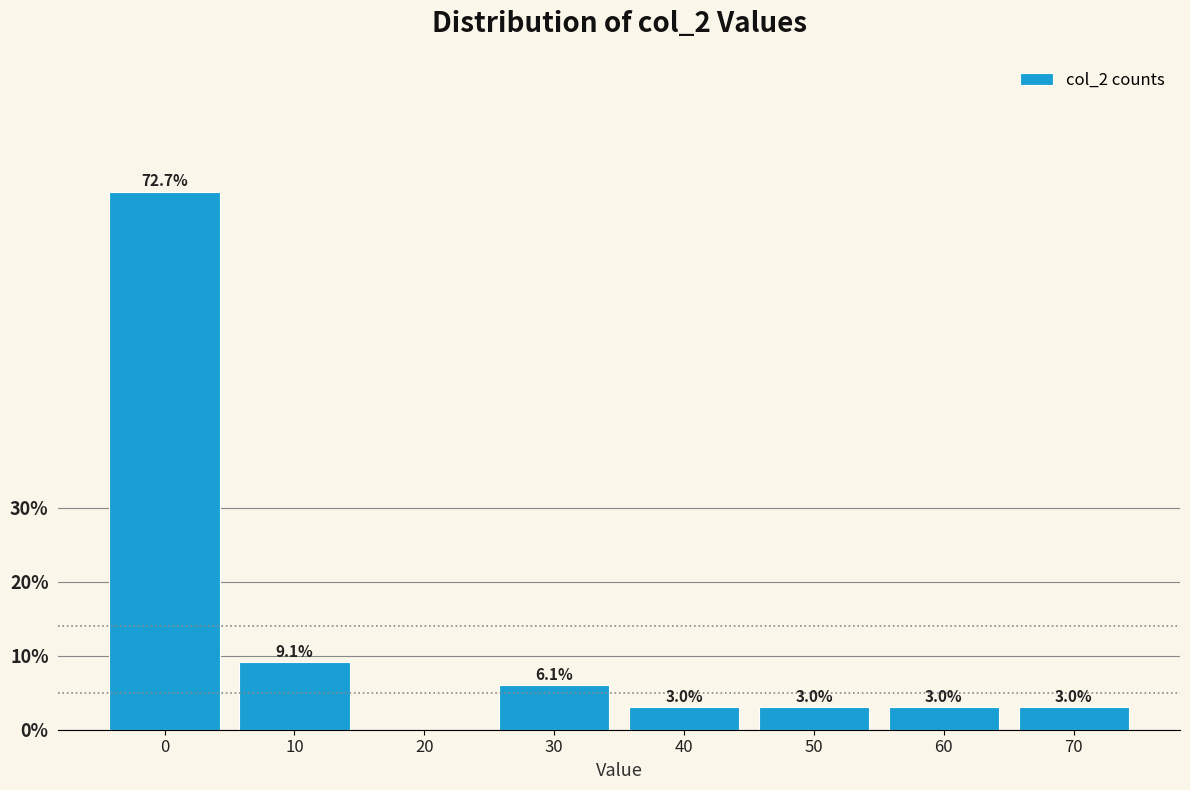

Reading left to right, what are all the values shown in this chart?

0=72.7	10=9.1	20=0.0	30=6.1	40=3.0	50=3.0	60=3.0	70=3.0